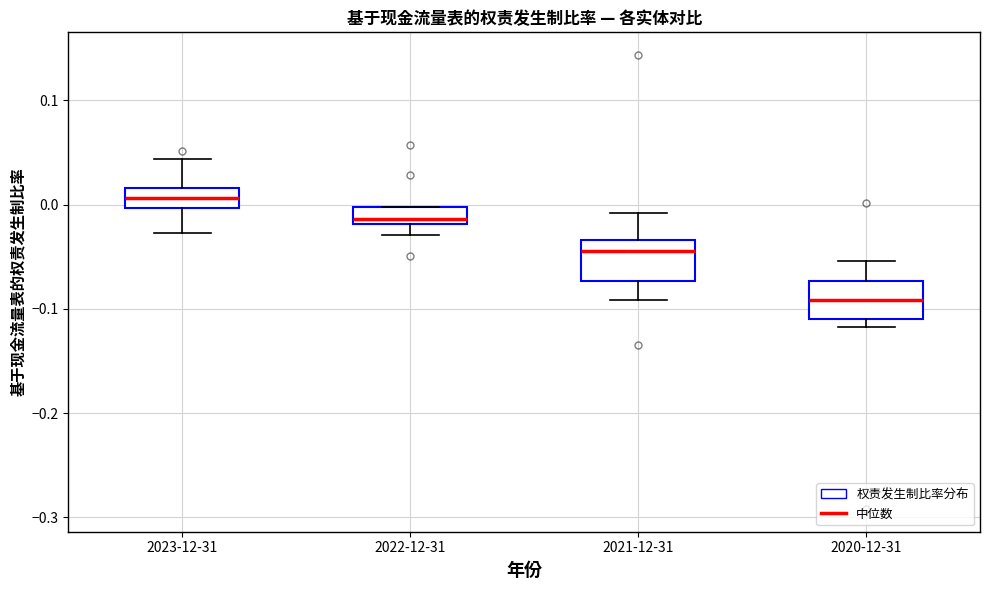

Reading left to right, read every box against the y-axis: the position of its median line, the range the box covers, and the ends of its whiskers. The values are not printed on the chart, so give them approximately, as read against the axis.

2023-12-31: median 0.01, box 0.00 to 0.02, whiskers -0.03 to 0.04
2022-12-31: median -0.01, box -0.02 to 0.00, whiskers -0.03 to 0.00
2021-12-31: median -0.04, box -0.07 to -0.03, whiskers -0.09 to -0.01
2020-12-31: median -0.09, box -0.11 to -0.07, whiskers -0.12 to -0.05